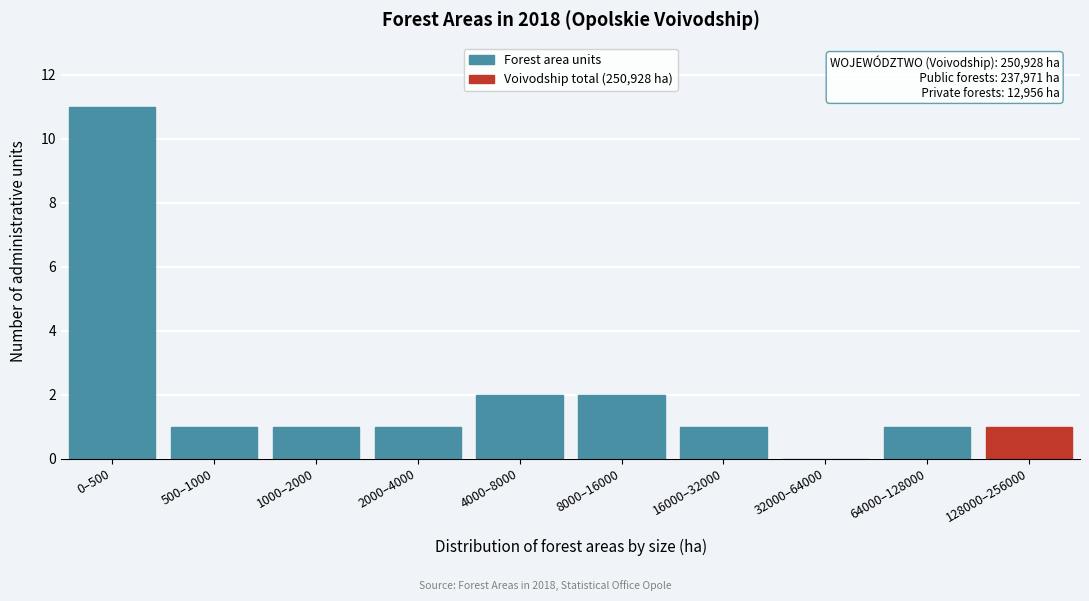

Reading right to left, extract all data points from this chart.

128000–256000=1	64000–128000=1	32000–64000=0	16000–32000=1	8000–16000=2	4000–8000=2	2000–4000=1	1000–2000=1	500–1000=1	0–500=11